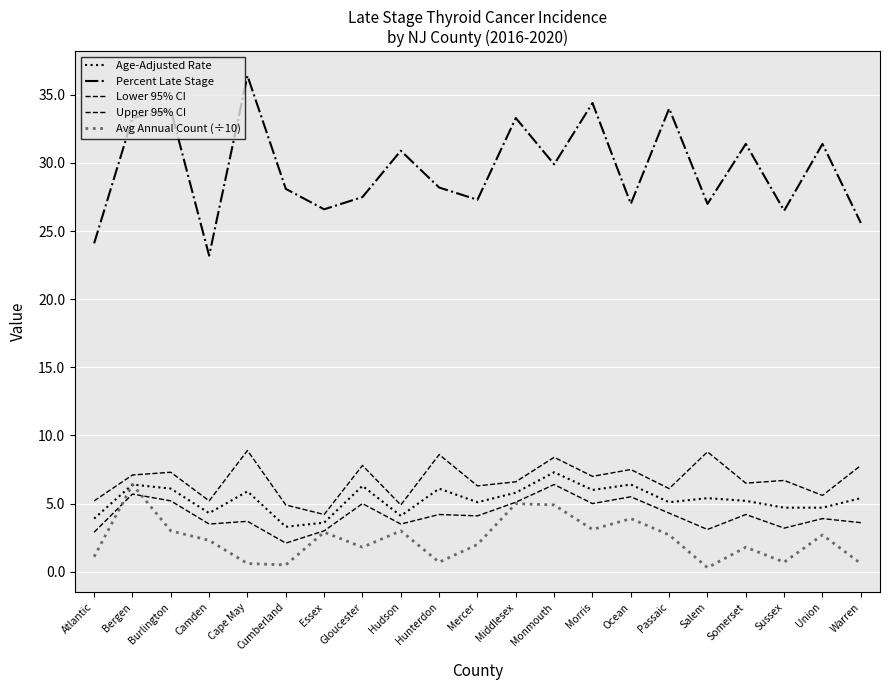

What is the spread (max minus min) of values at Monmouth?

25.0